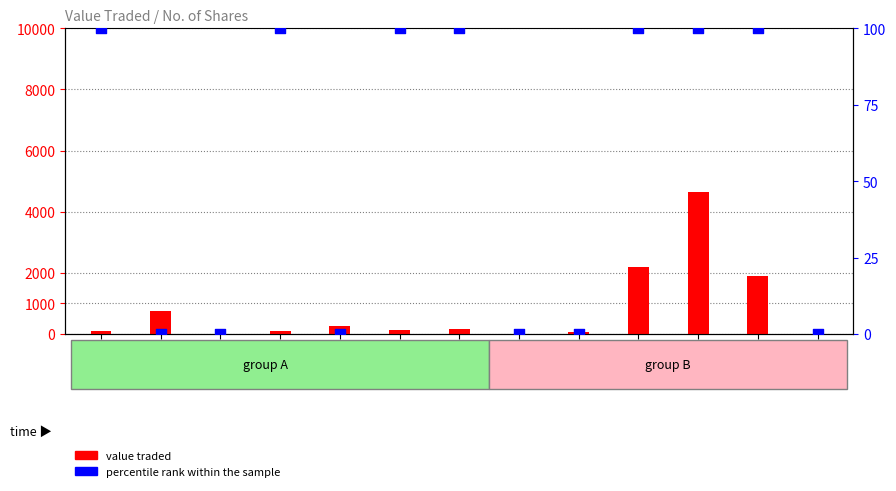

Which series contains the highest Y value?

value traded